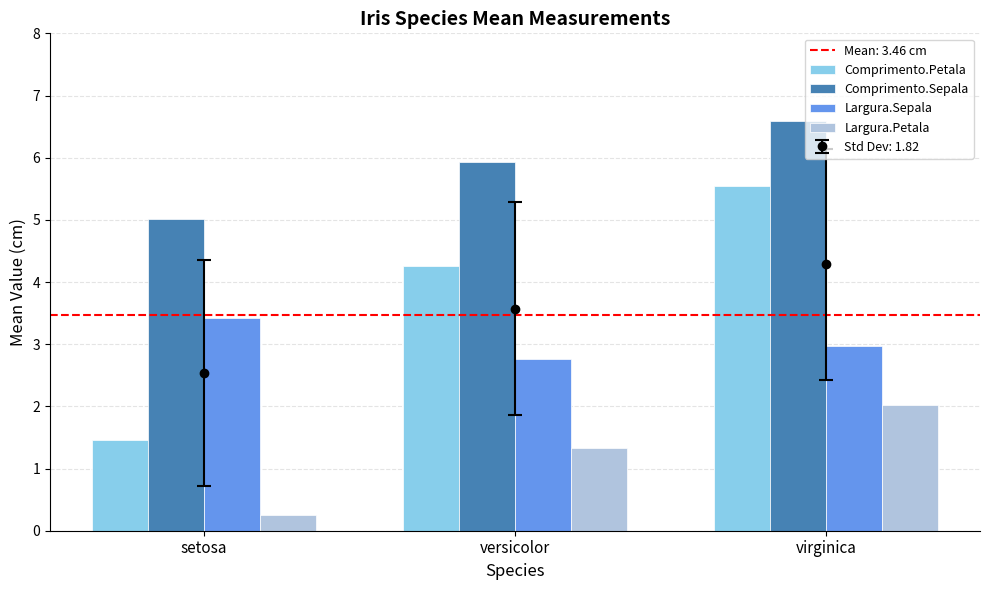

True or false: Comprimento.Petala has a value of 4.3 at versicolor.

True